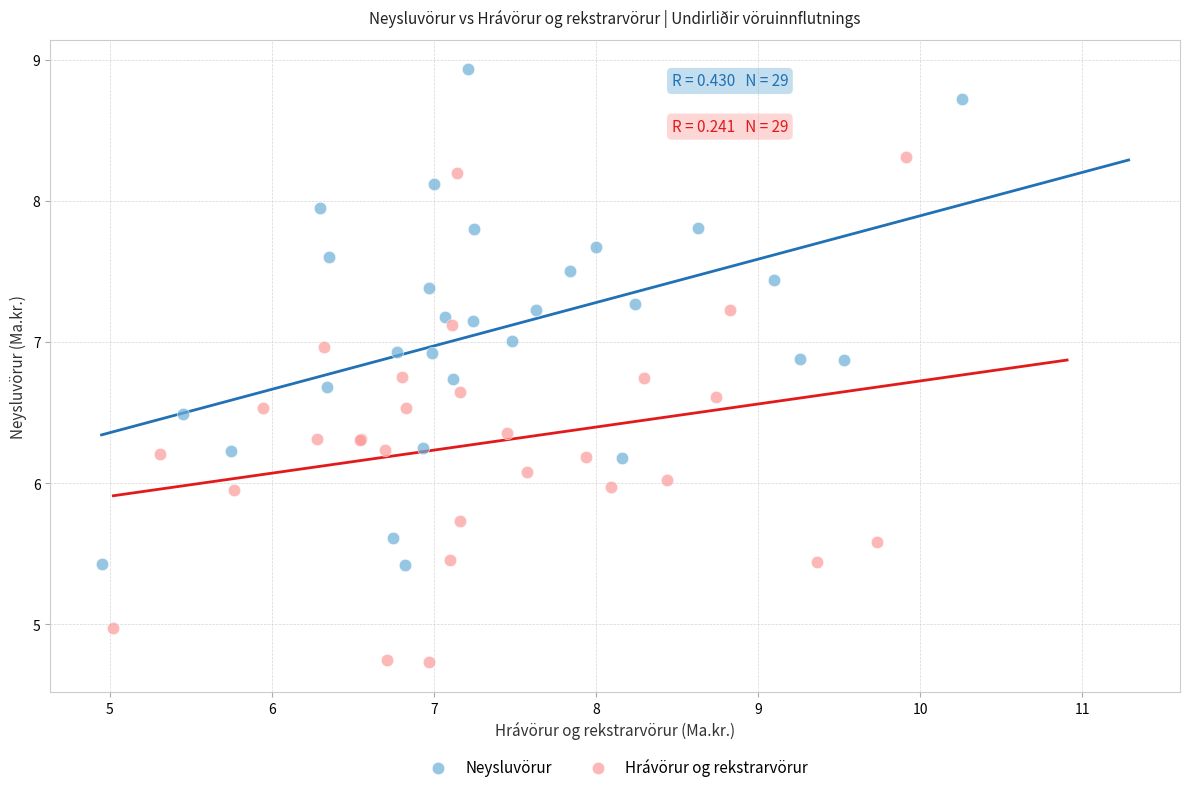

Which series reaches the maximum Y coordinate?

Neysluvörur